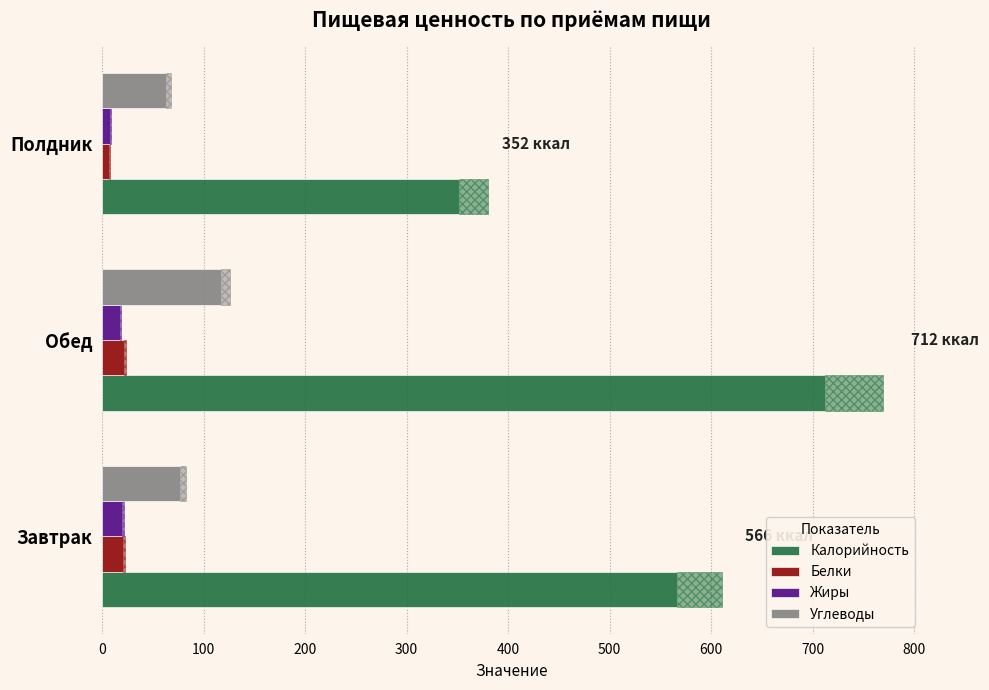

Are the bars grouped side by side (vs. stacked)?

Yes